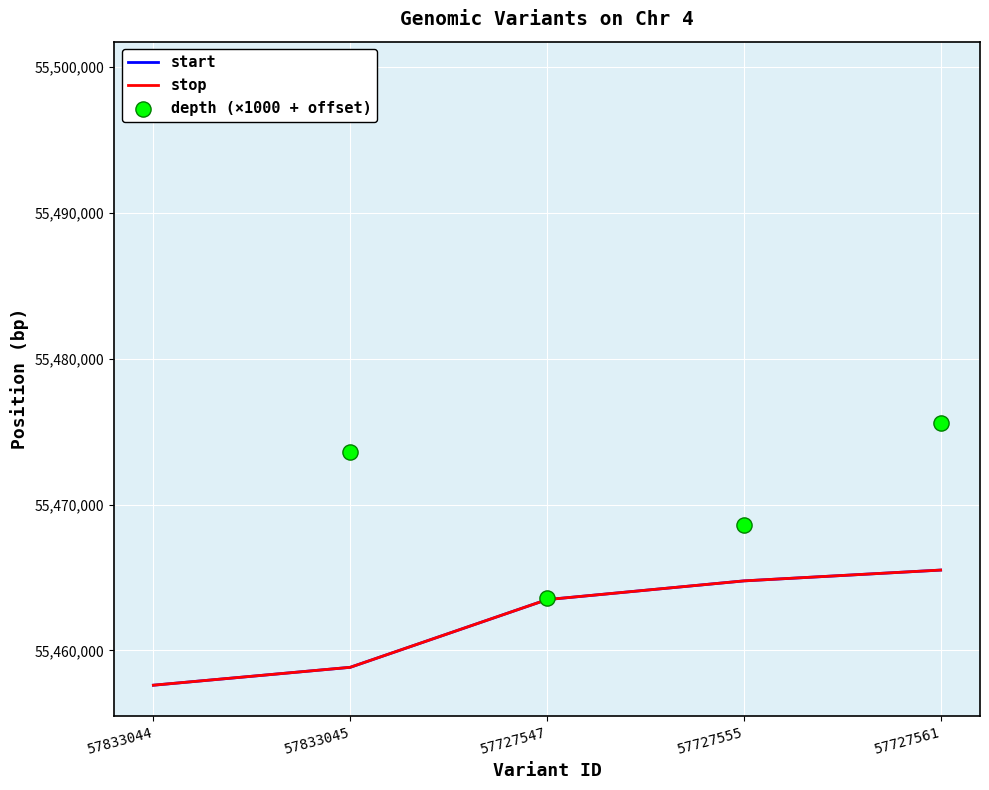

Which series contains the highest Y value?

depth (×1000 + offset)